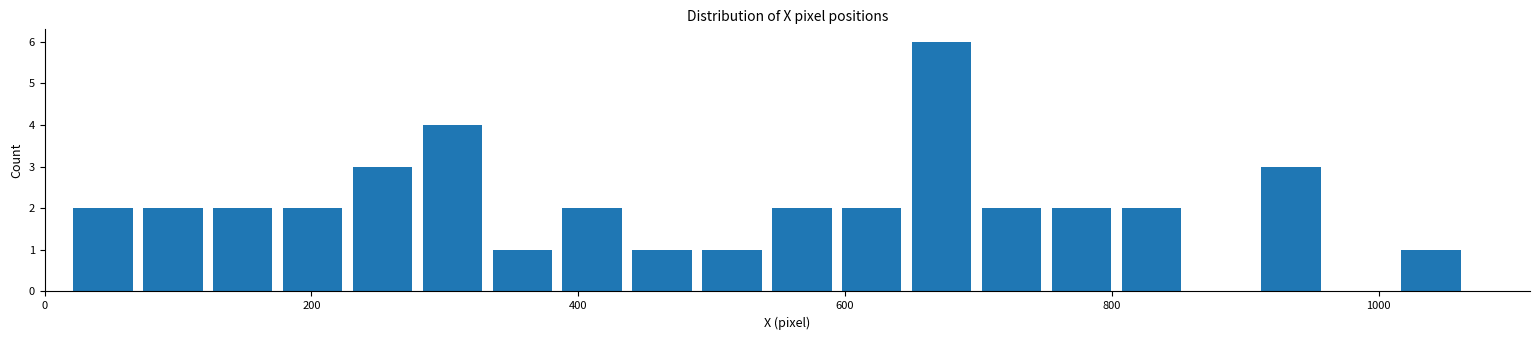

Read against the x-axis, roughly where is the centre of the tallest bar?

680